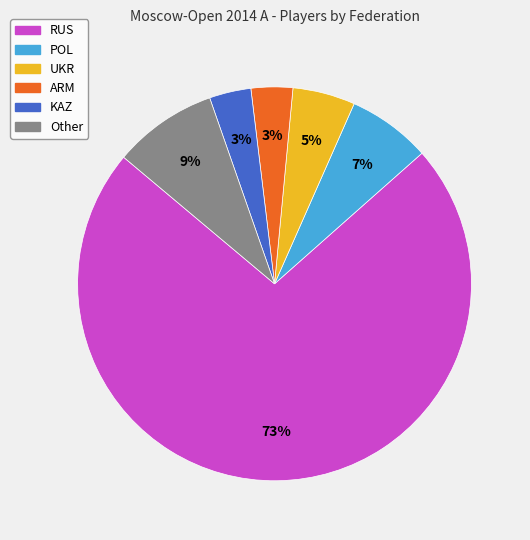

Which has a higher value, RUS or UKR?

RUS